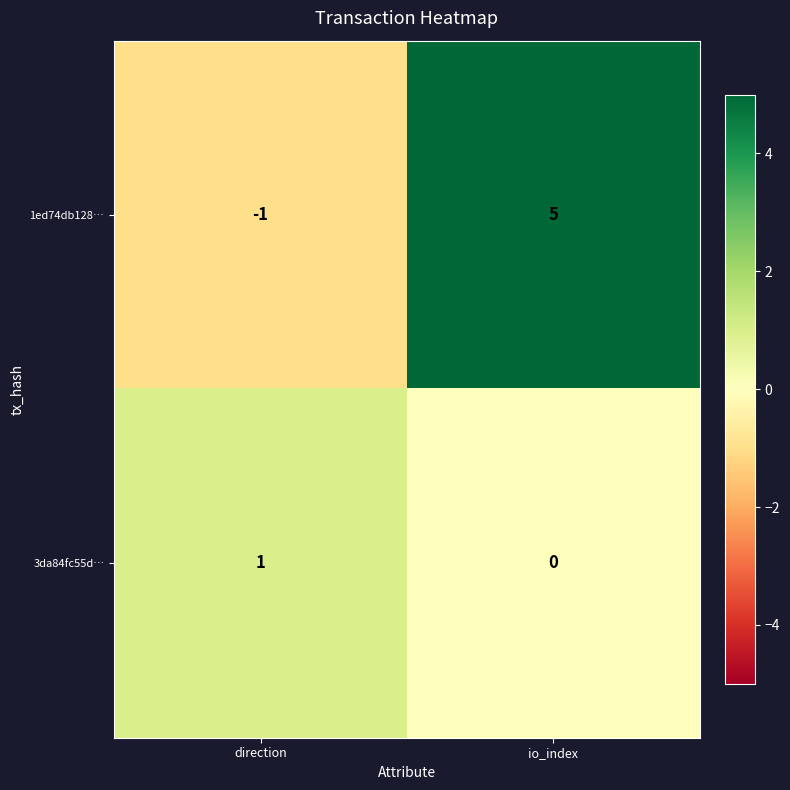

How many data points does each series have?

2